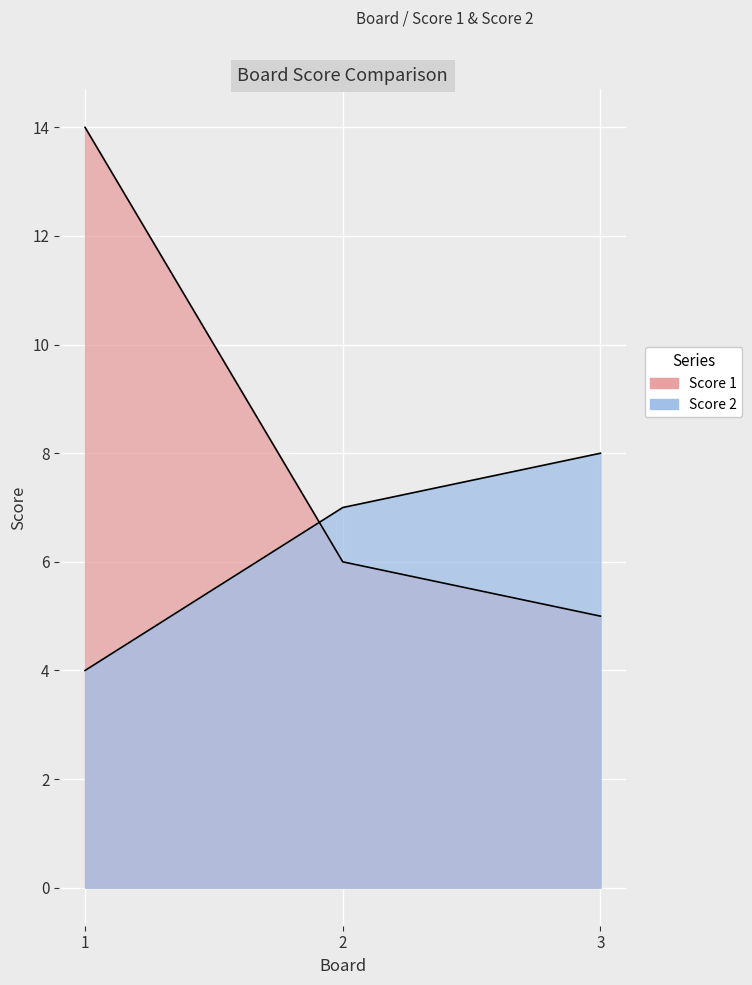

Reading left to right, extract all data points from this chart.

Score 1: 14	6	5
Score 2: 4	7	8